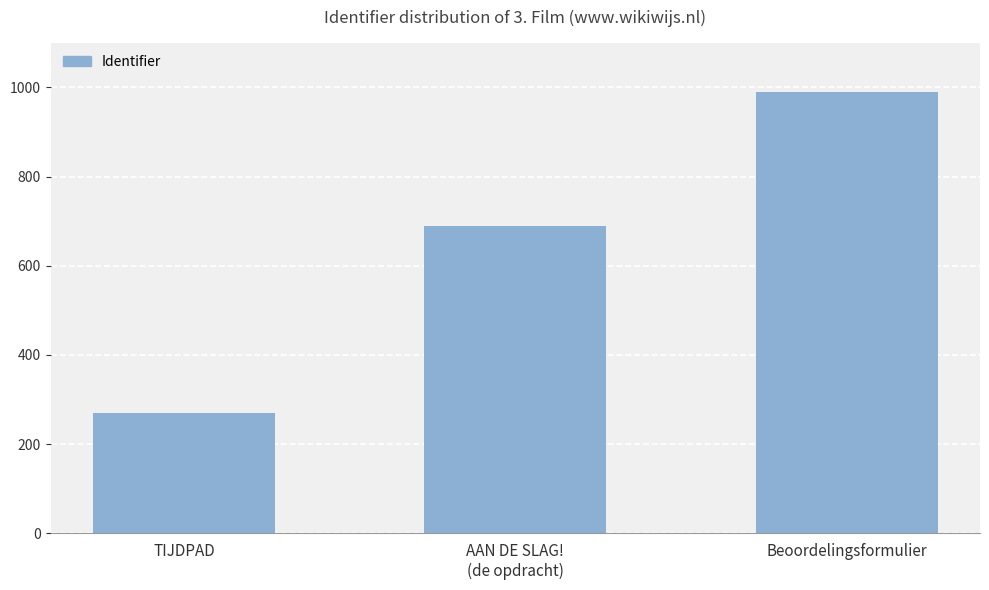

The chart shows a value of 63 at TIJDPAD. True or false?

False